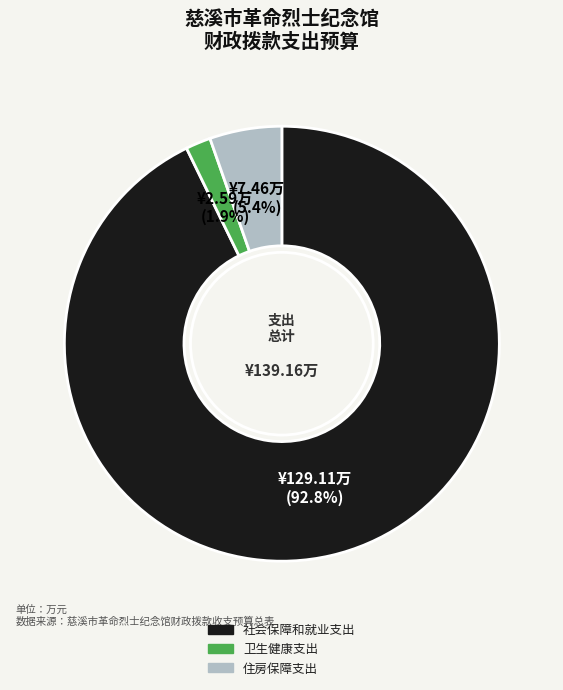

To the nearest percent, what is the average slice percentage?

33%